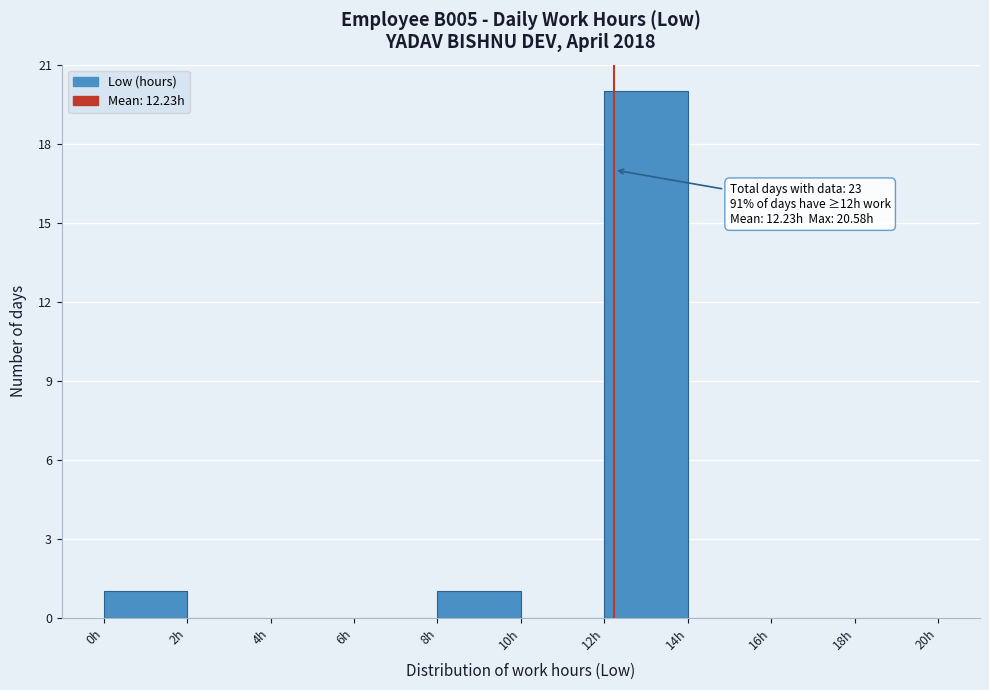

Which range on the x-axis has the tallest bar?

12 to 14